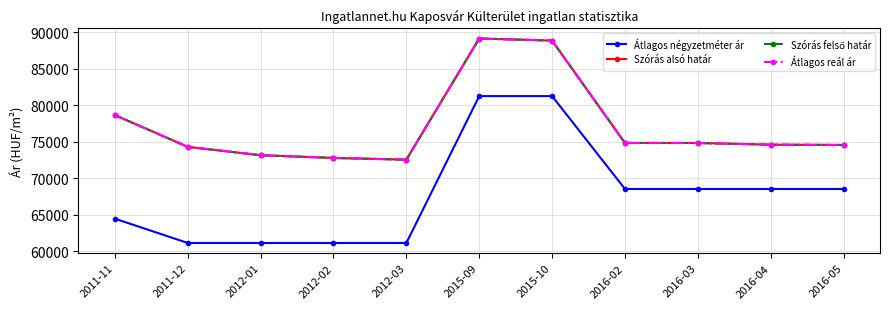

Is this an area chart (filled region under the line)?

No